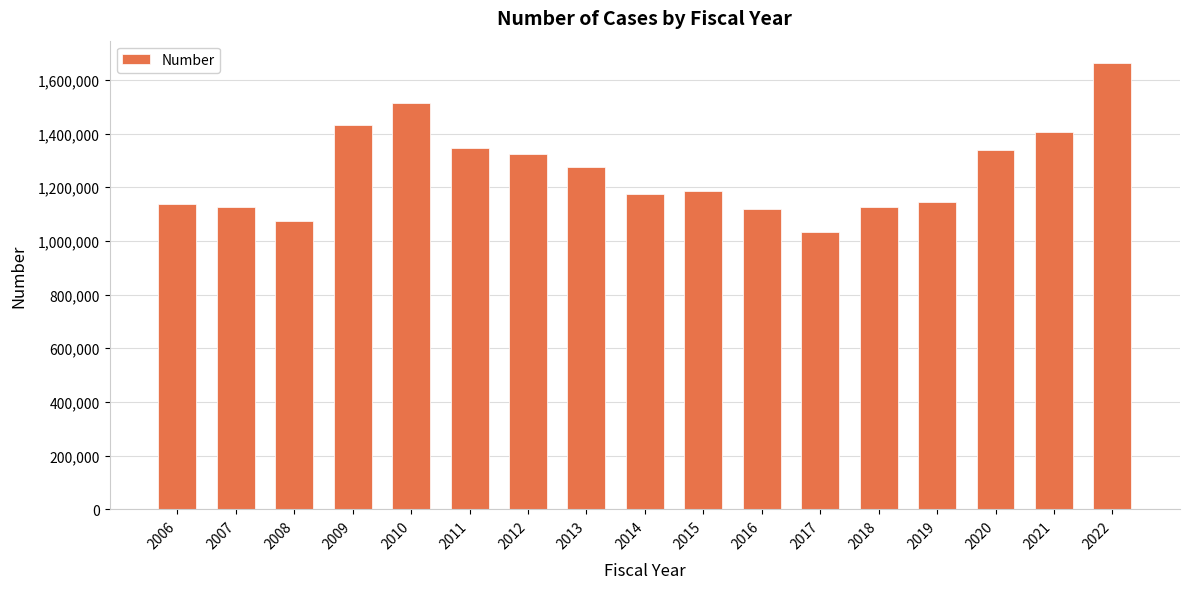

What is the smallest value displayed?

1032137